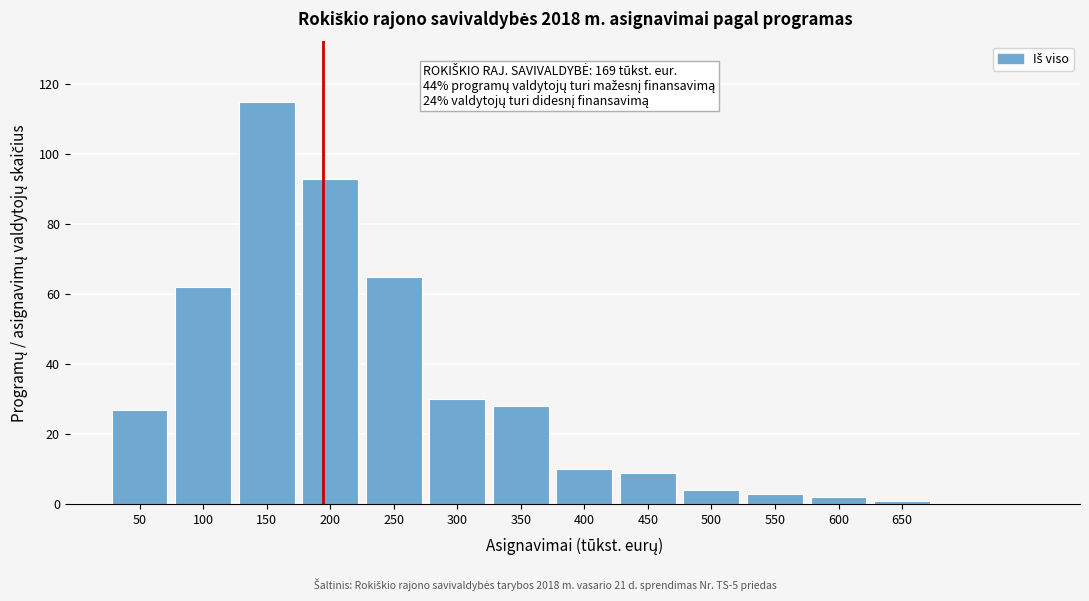

Reading left to right, transcribe all the data shown in this chart.

27	62	115	93	65	30	28	10	9	4	3	2	1